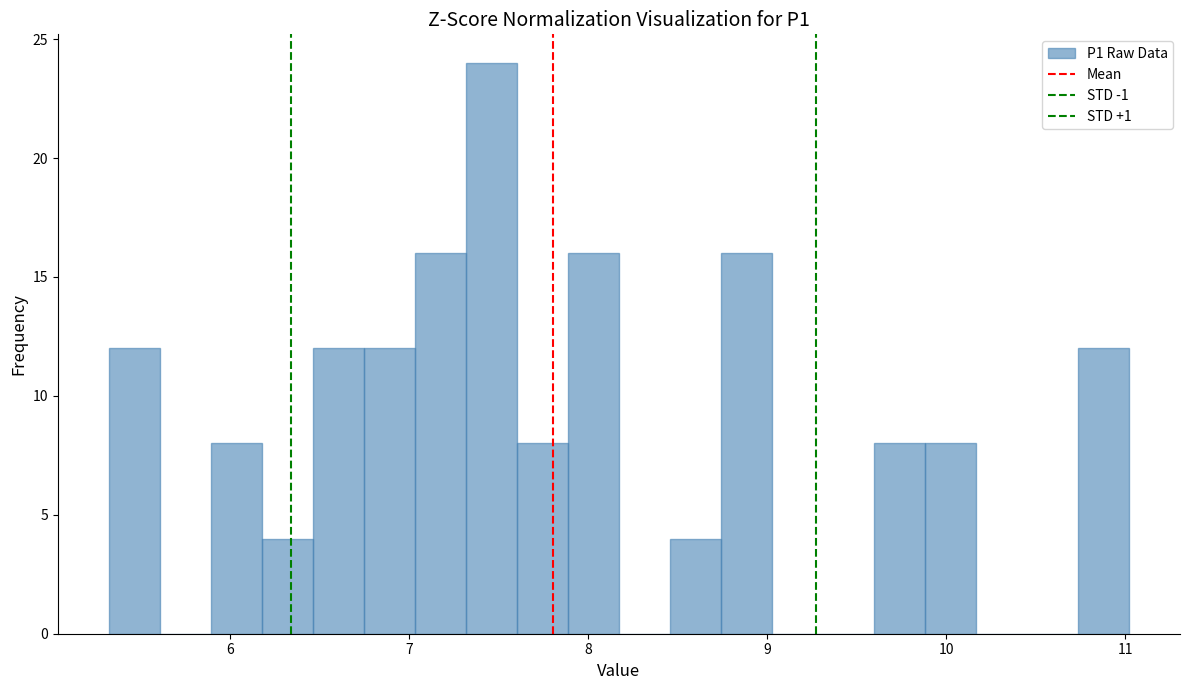

Around what value on the x-axis is the tallest bar? Give the approximate position of its centre, as read against the axis.

7.5